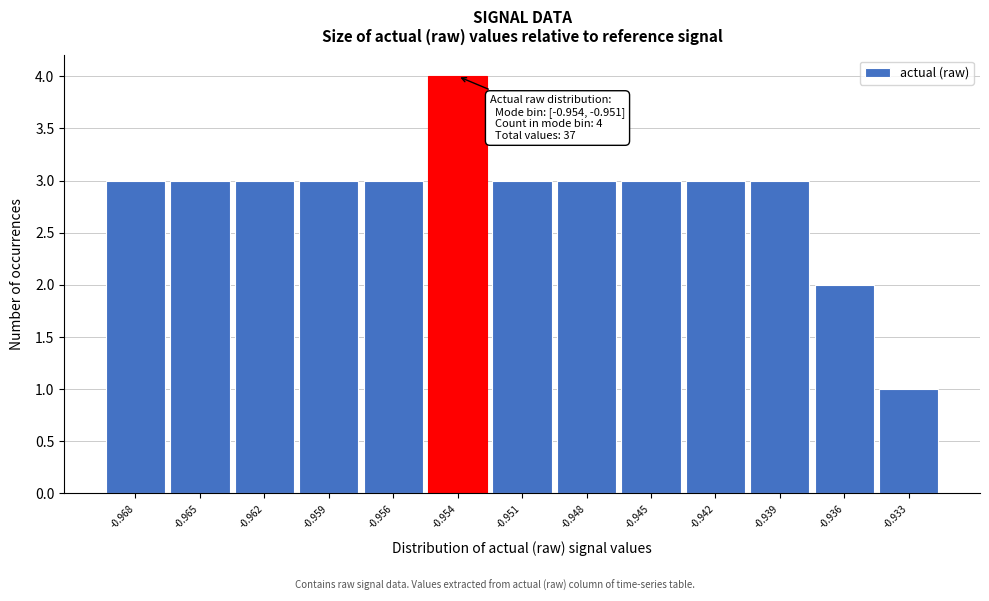

Reading left to right, what are all the values shown in this chart?

-0.968=3	-0.965=3	-0.962=3	-0.959=3	-0.956=3	-0.954=4	-0.951=3	-0.948=3	-0.945=3	-0.942=3	-0.939=3	-0.936=2	-0.933=1